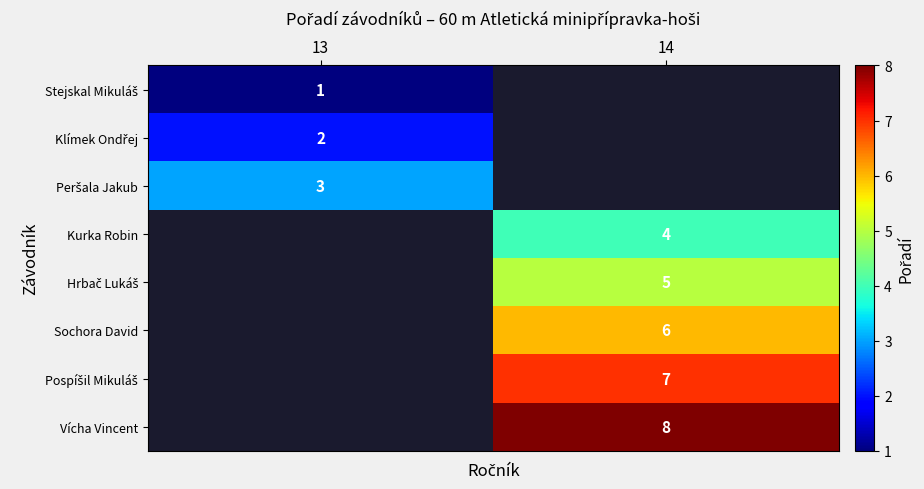

The value of Pospíšil Mikuláš at 14 is 10.8. True or false?

False